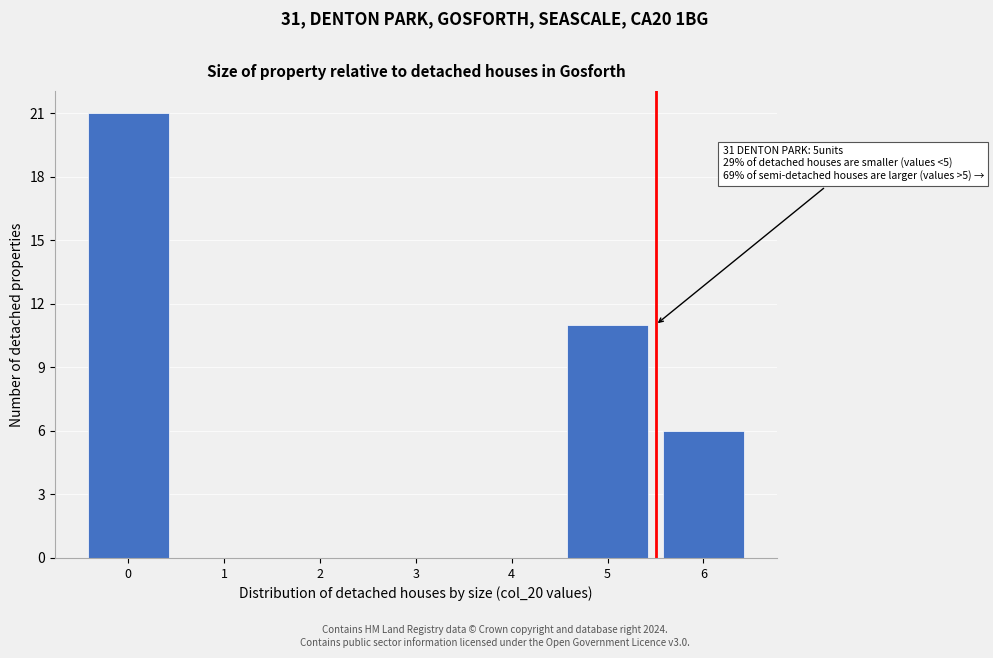

Reading left to right, what are all the values shown in this chart?

0=21	1=0	2=0	3=0	4=0	5=11	6=6